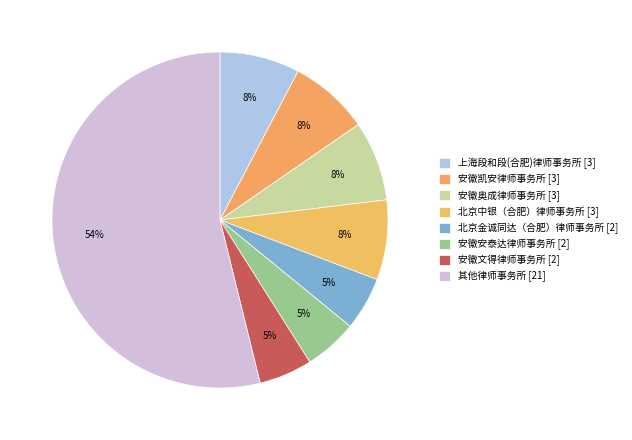

How many slices are in this pie chart?

8